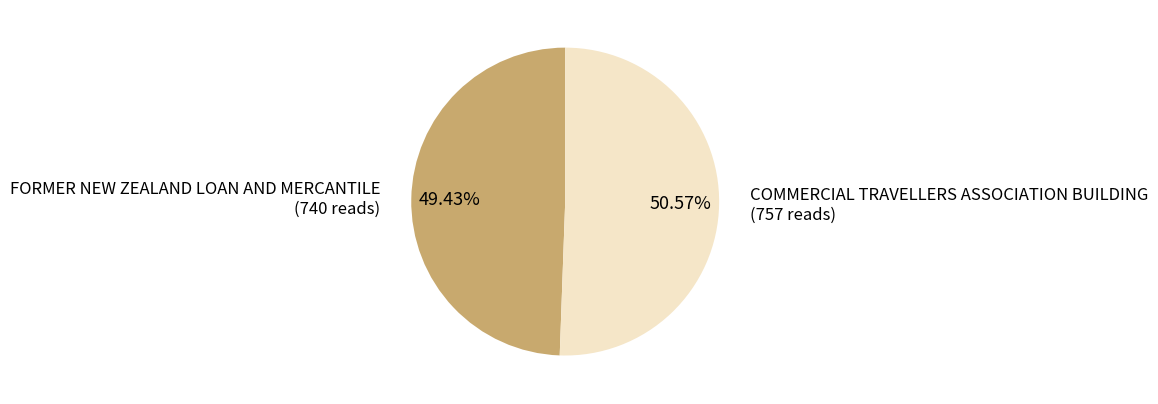

Between COMMERCIAL TRAVELLERS ASSOCIATION BUILDING and FORMER NEW ZEALAND LOAN AND MERCANTILE, which is larger?

COMMERCIAL TRAVELLERS ASSOCIATION BUILDING